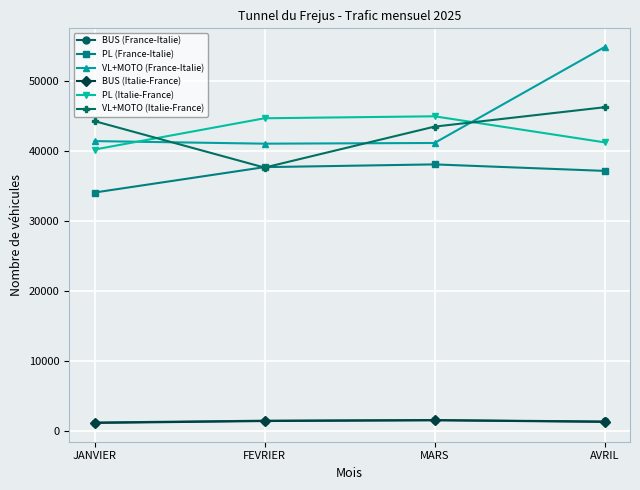

How many BUS (Italie-France) values are between 1333 and 1571?

3